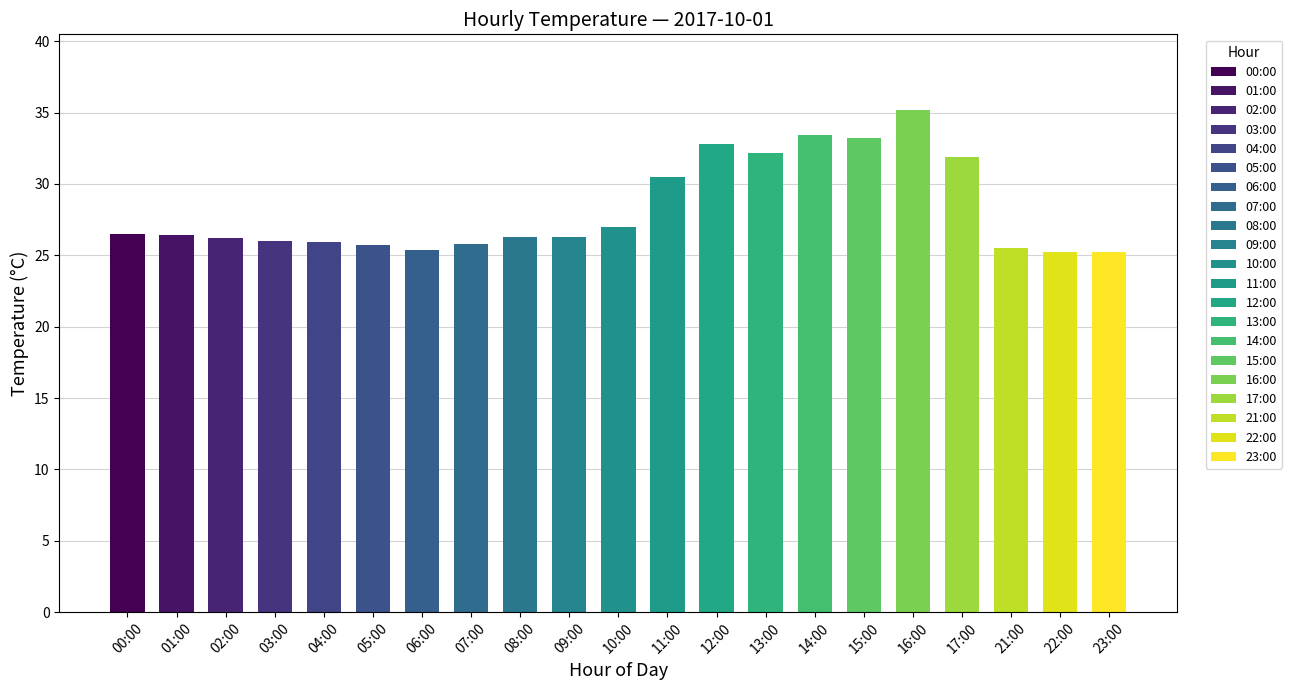

Approximately how many times larger is the value at 03:00 compared to 07:00?

1.0